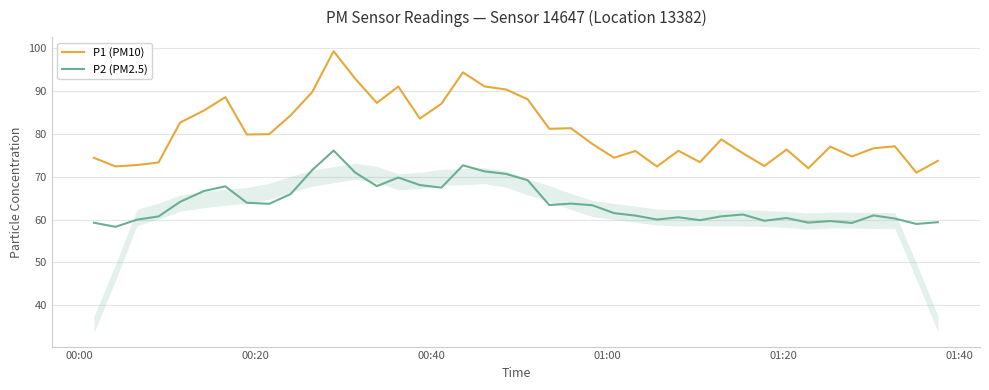

Does the chart display data point markers on the line(s)?

No